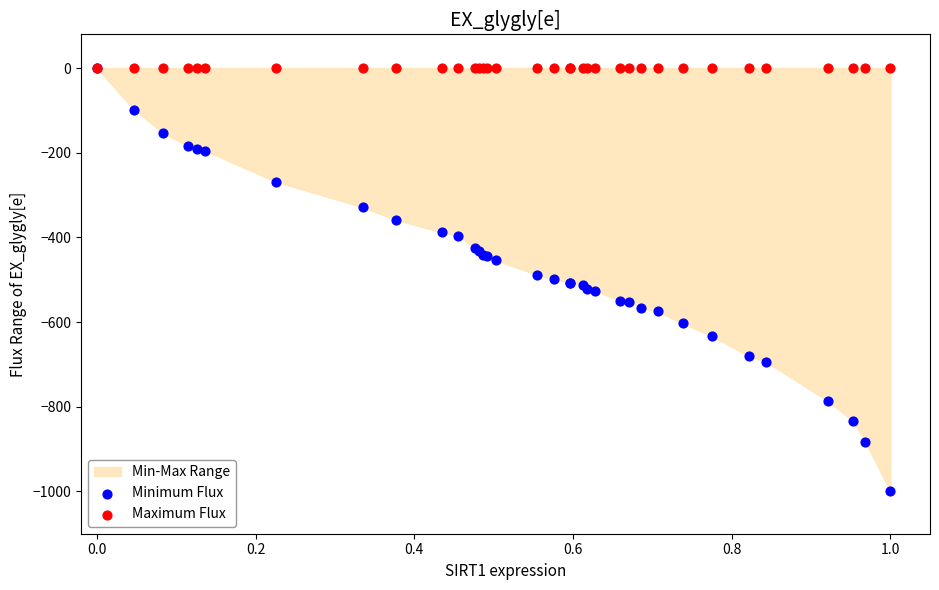

Which series reaches the minimum Y coordinate?

Minimum Flux